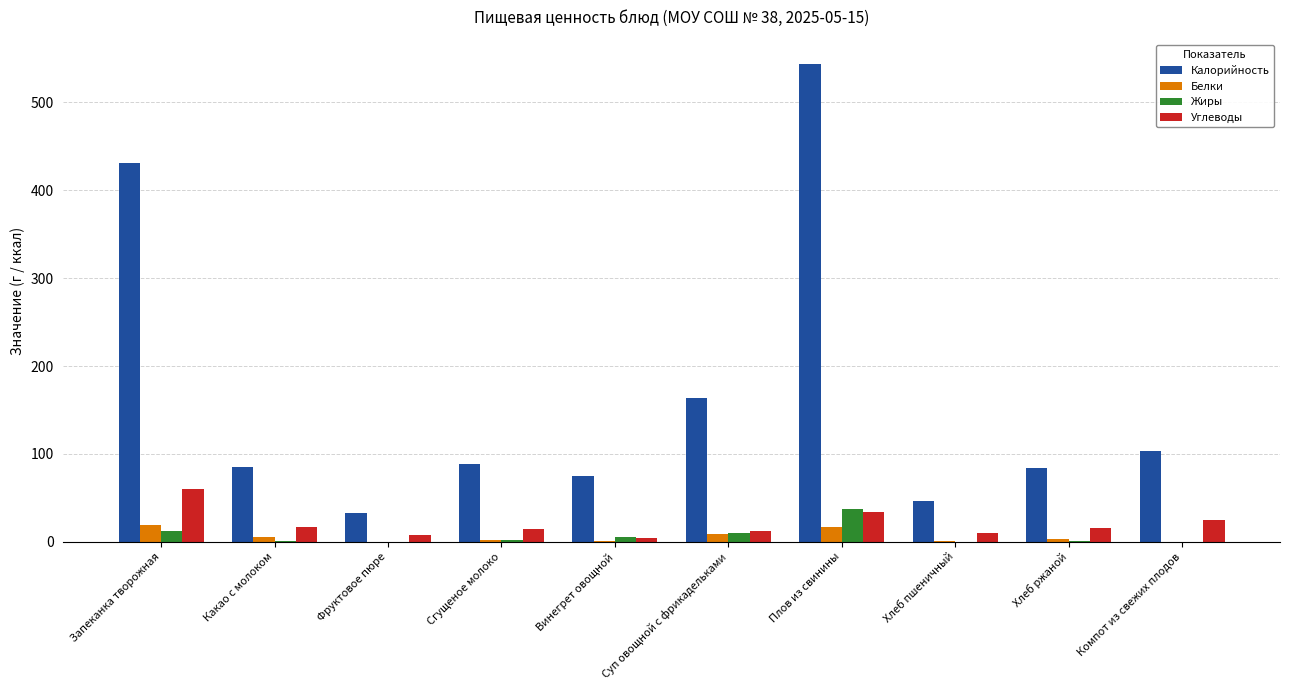

Are the bars grouped side by side (vs. stacked)?

Yes